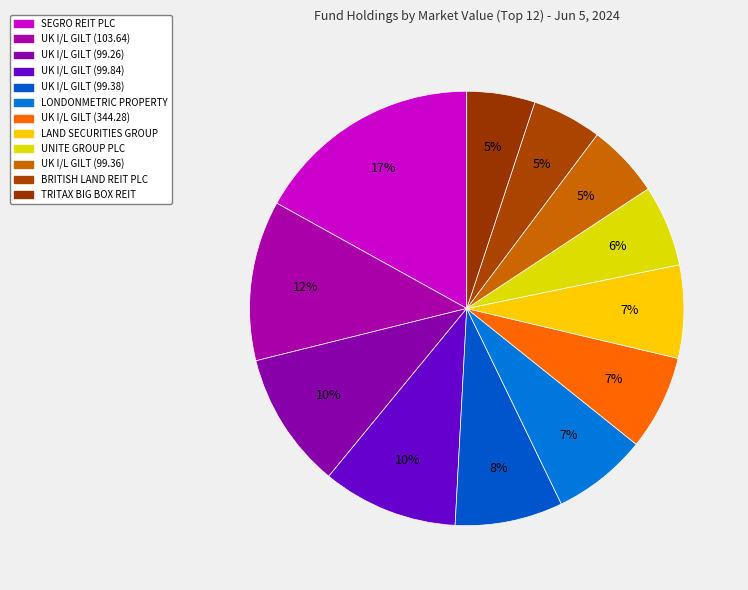

How many slices are in this pie chart?

12